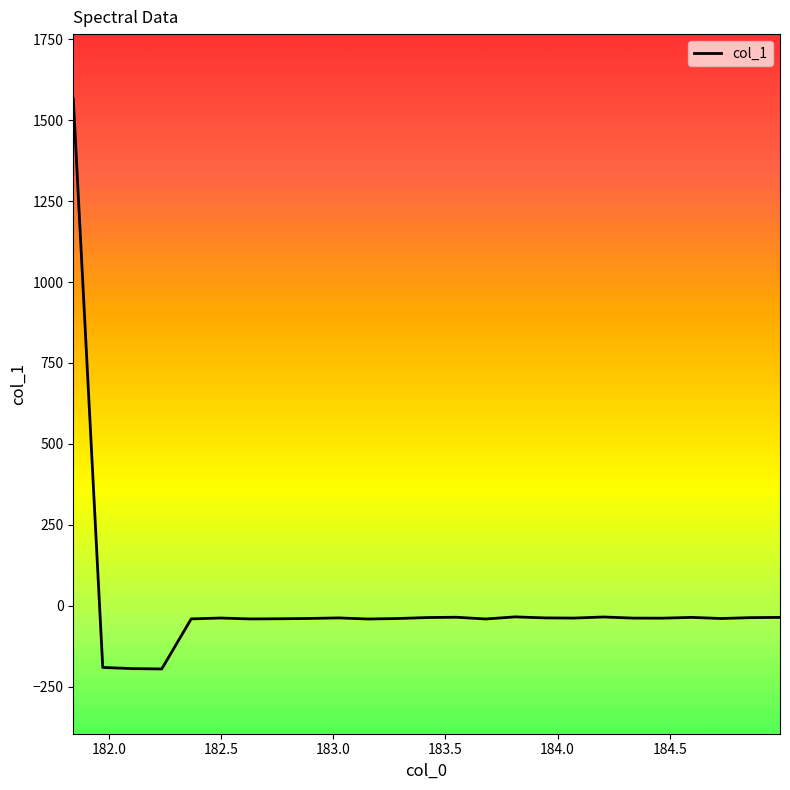

What is the difference between the maximum and minimum values?

1760.5